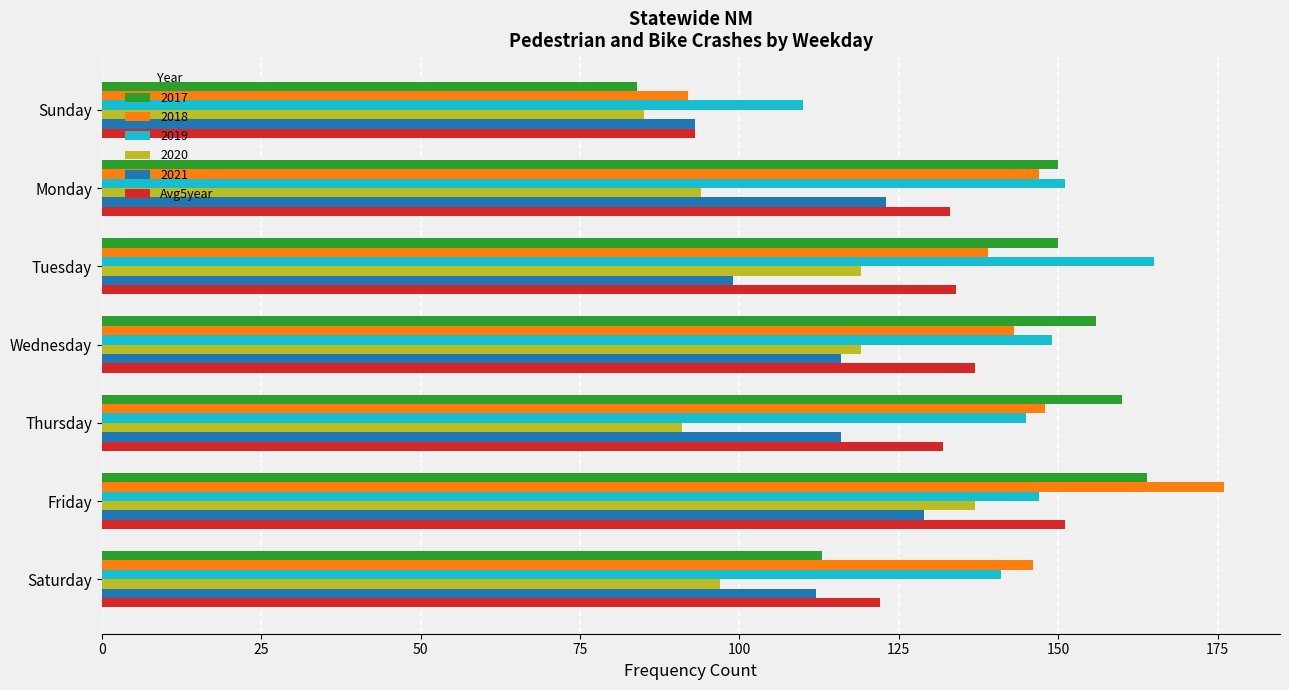

Is it true that Avg5year equals 122 at Saturday?

True